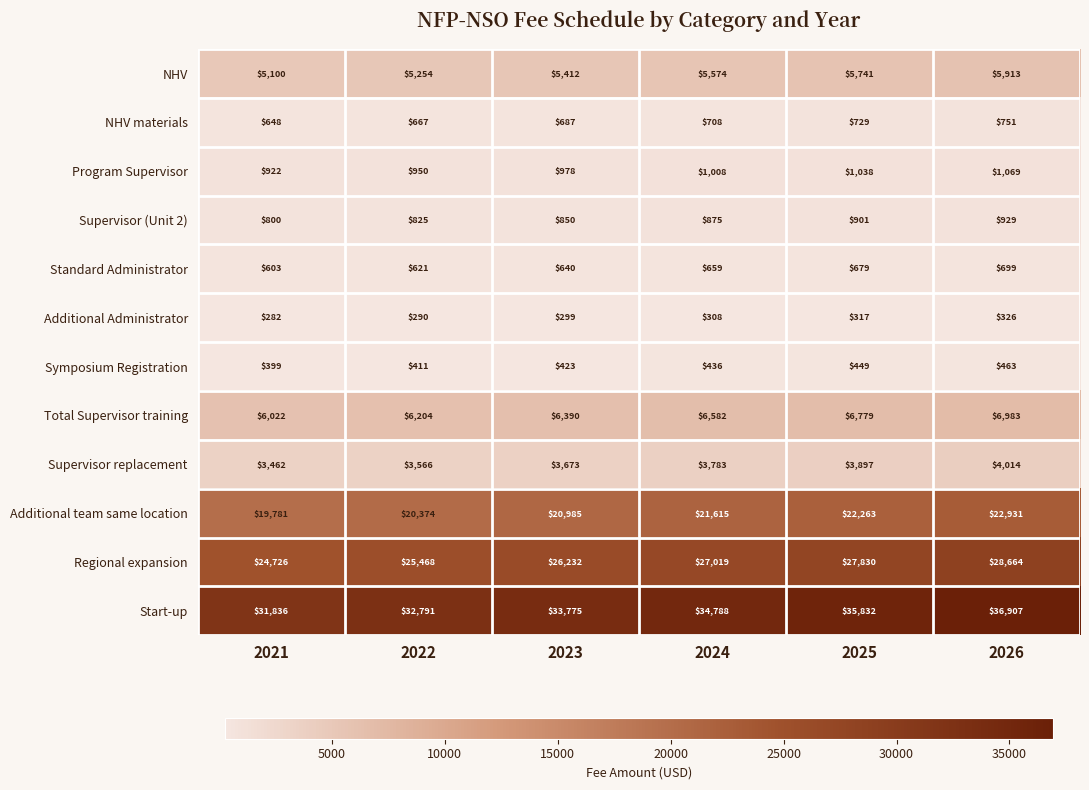

At which category is the sum across all series the highest?

2026